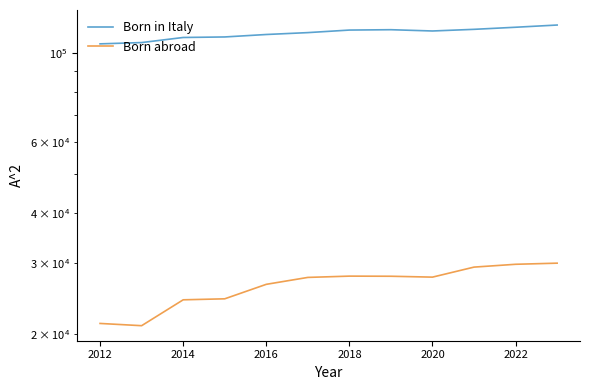

Which series has the largest total across all categories?

Born in Italy